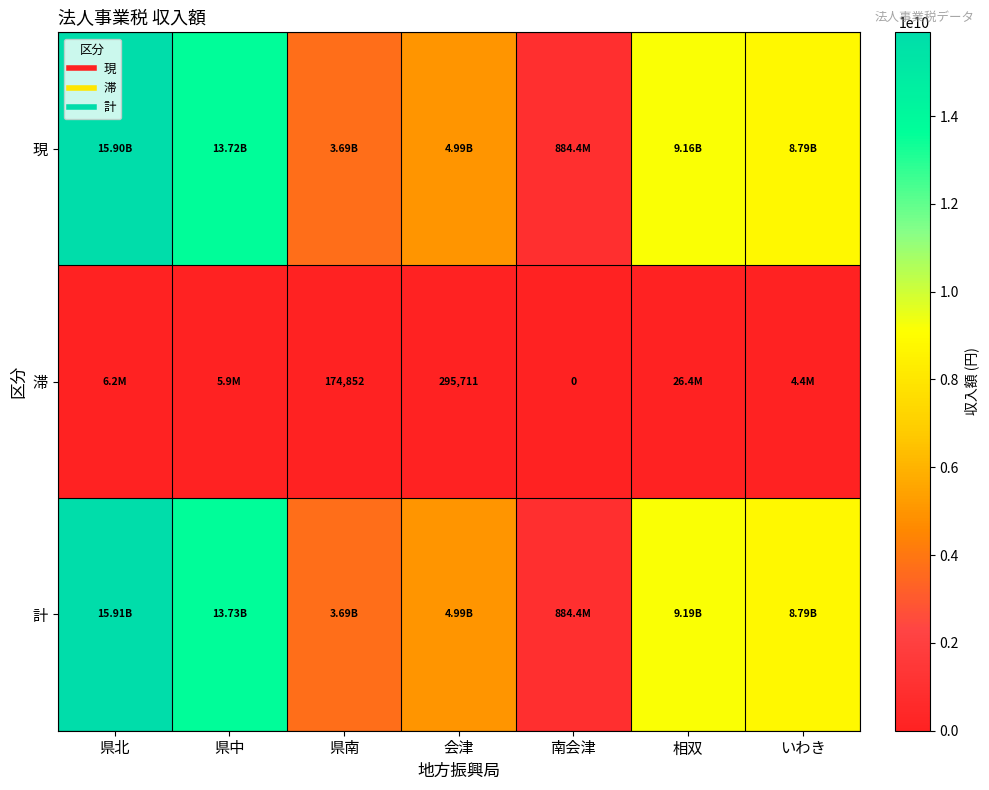

Between 相双 and 県南, which is larger?

相双